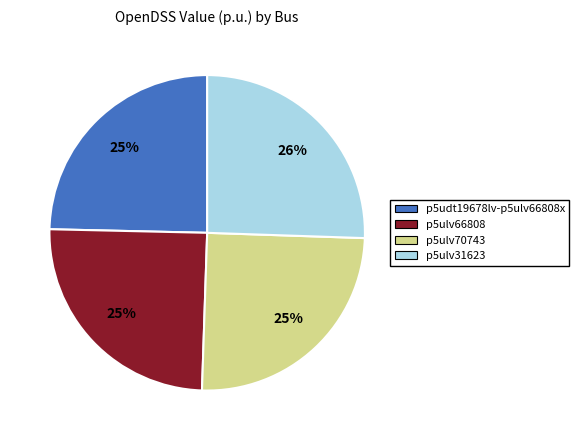

The p5ulv31623 slice represents 16% of the pie. True or false?

False